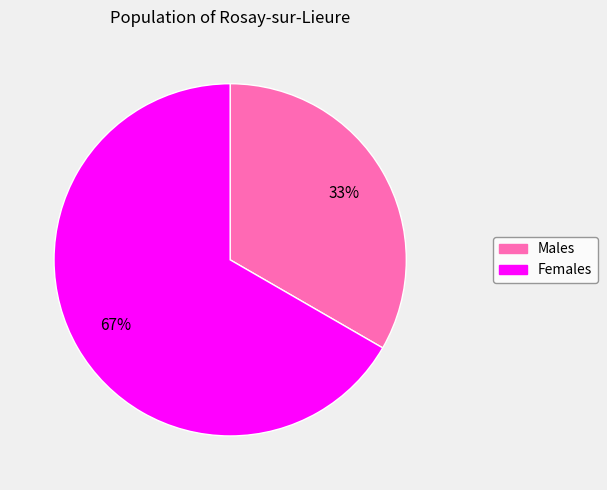

To the nearest percent, what is the average slice percentage?

50%